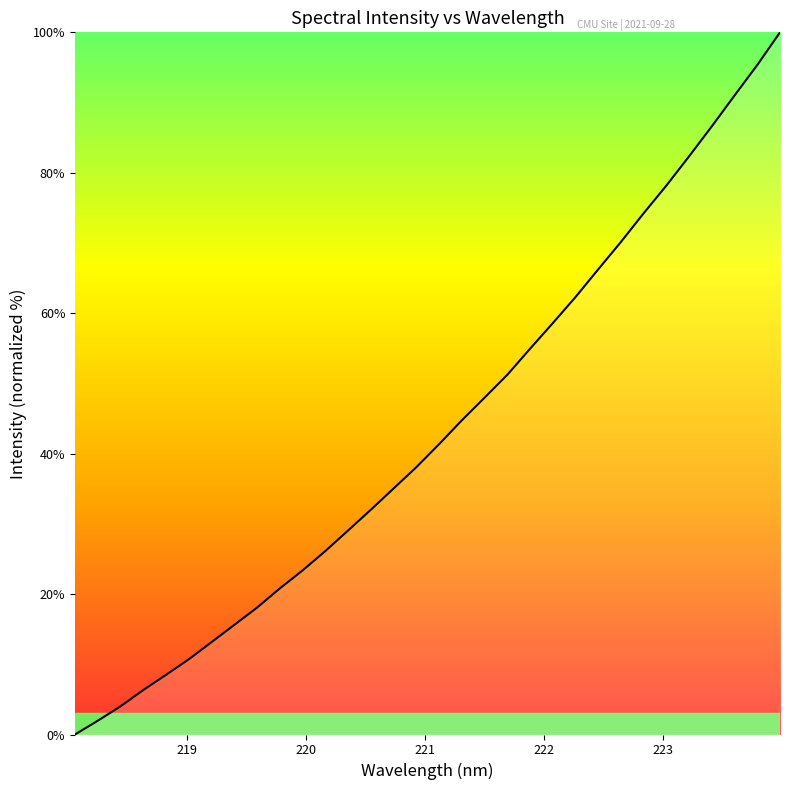

What is the greatest value displayed?

100.0